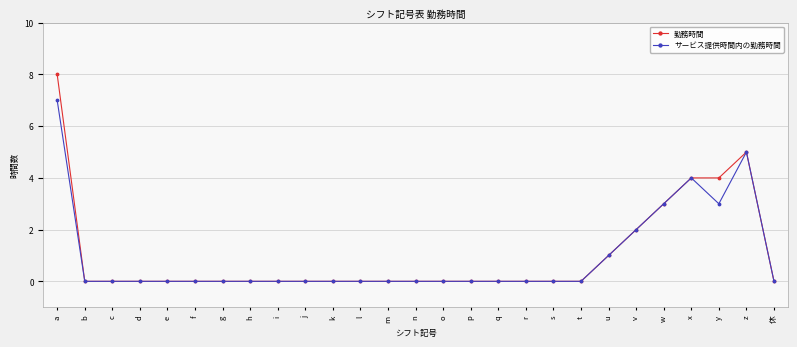

How many lines are shown in the chart?

2